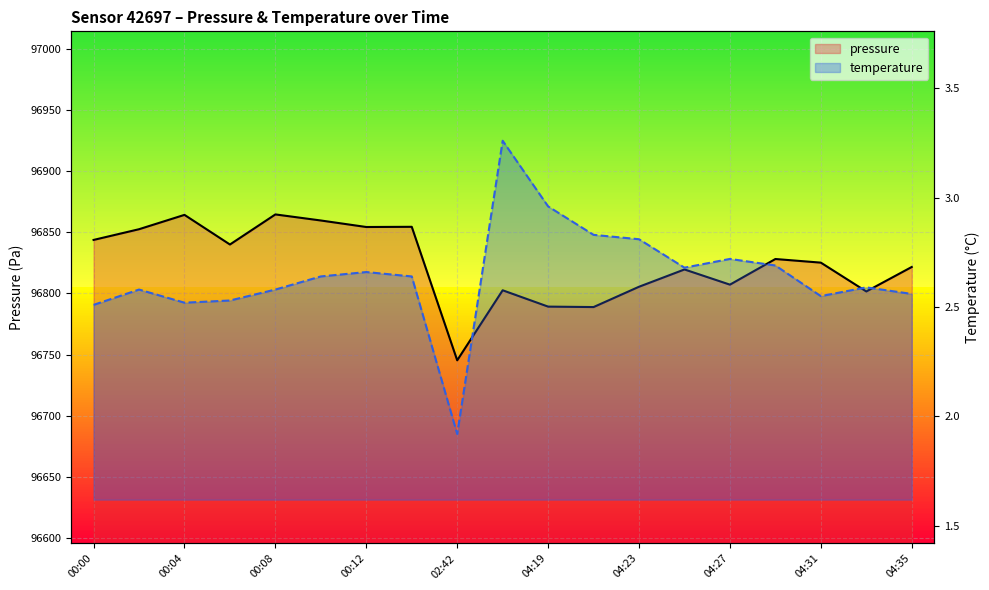

Rank the series at 04:27 from lowest to highest value.

temperature, pressure